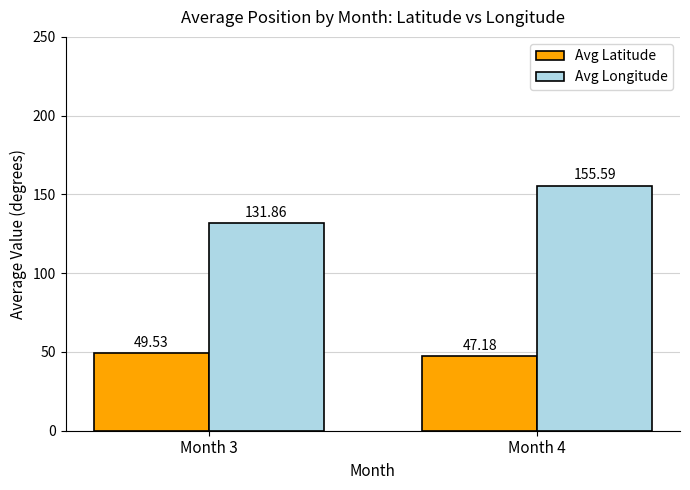

Which series has the largest range (max minus min)?

Avg Longitude